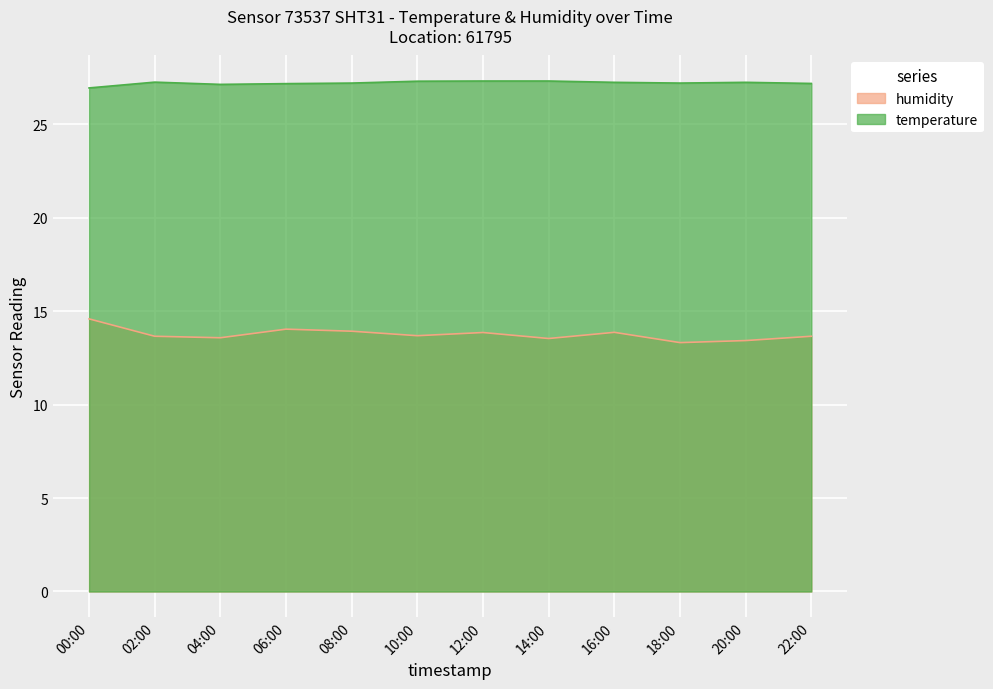

At how many categories does at least one series exceed 17?

12